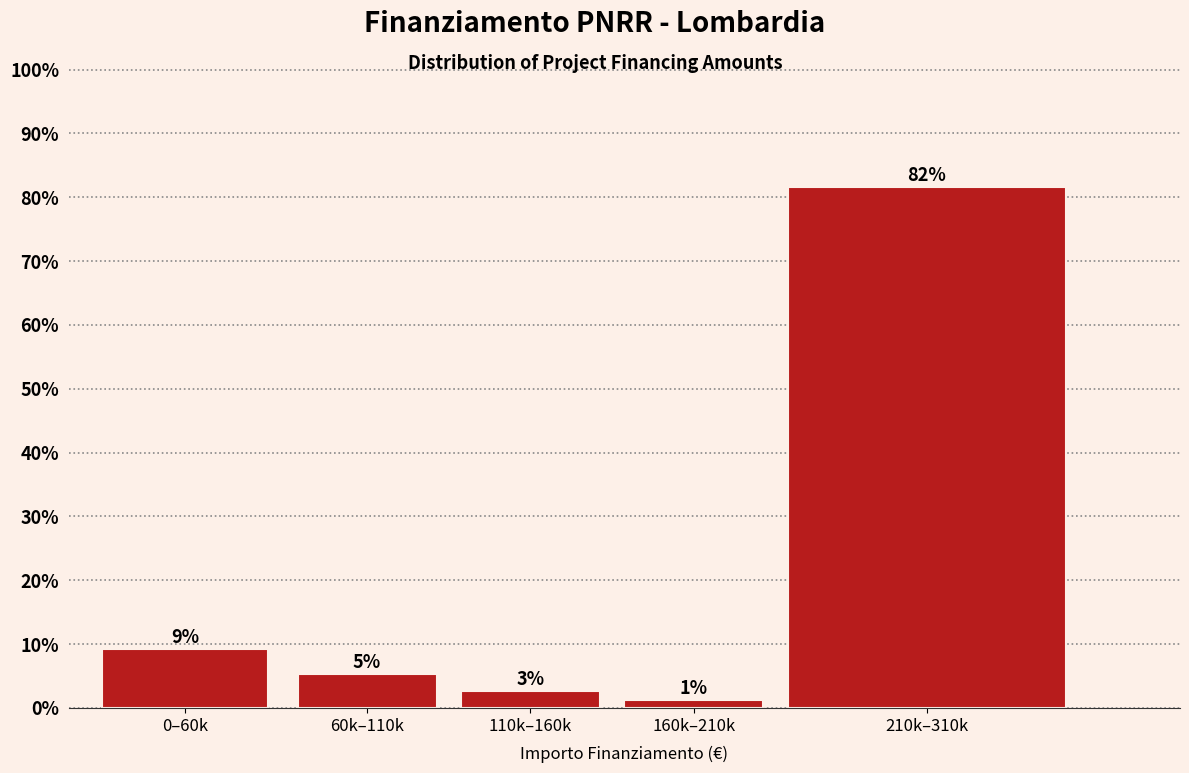

Are the bars horizontal?

No